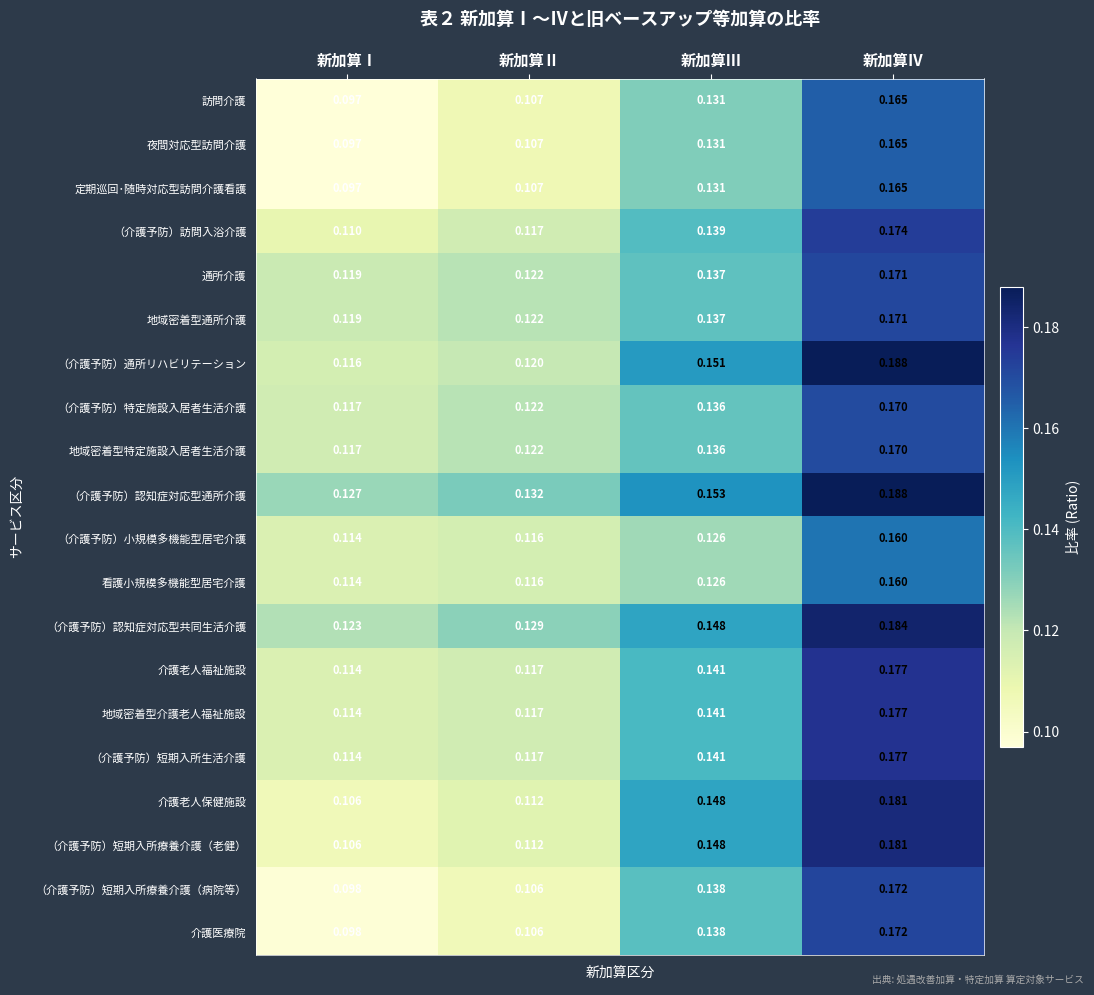

Where is 地域密着型介護老人福祉施設 nearest to the value 0?

新加算Ⅰ